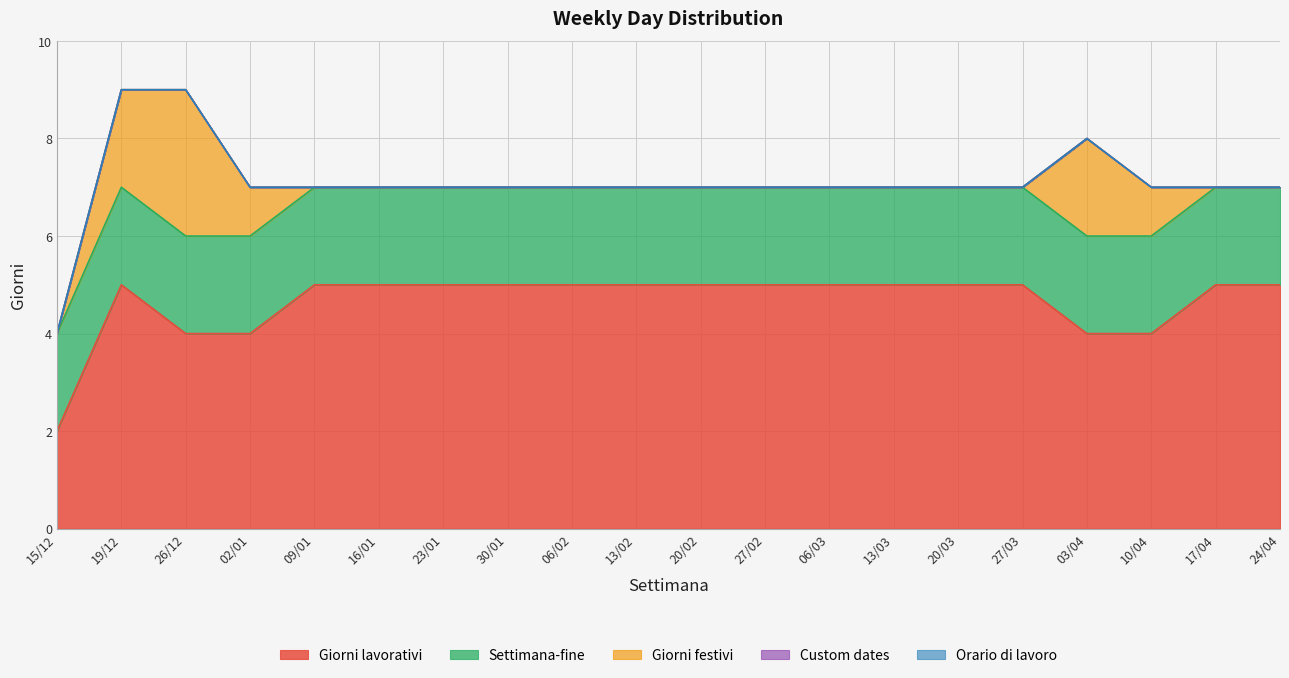

True or false: Custom dates and Giorni festivi intersect in this chart.

False